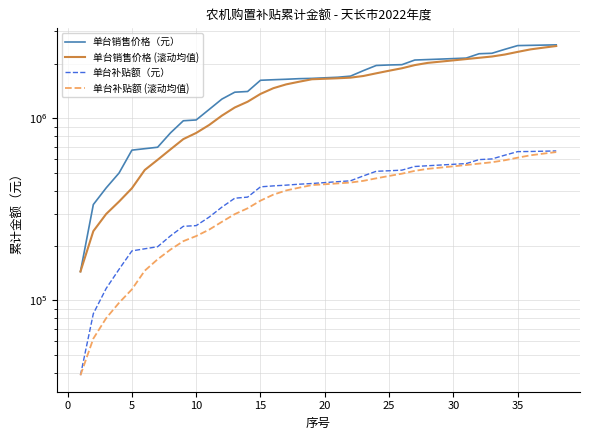

How many values in the 单台补贴额（元） series exceed 443500?

18